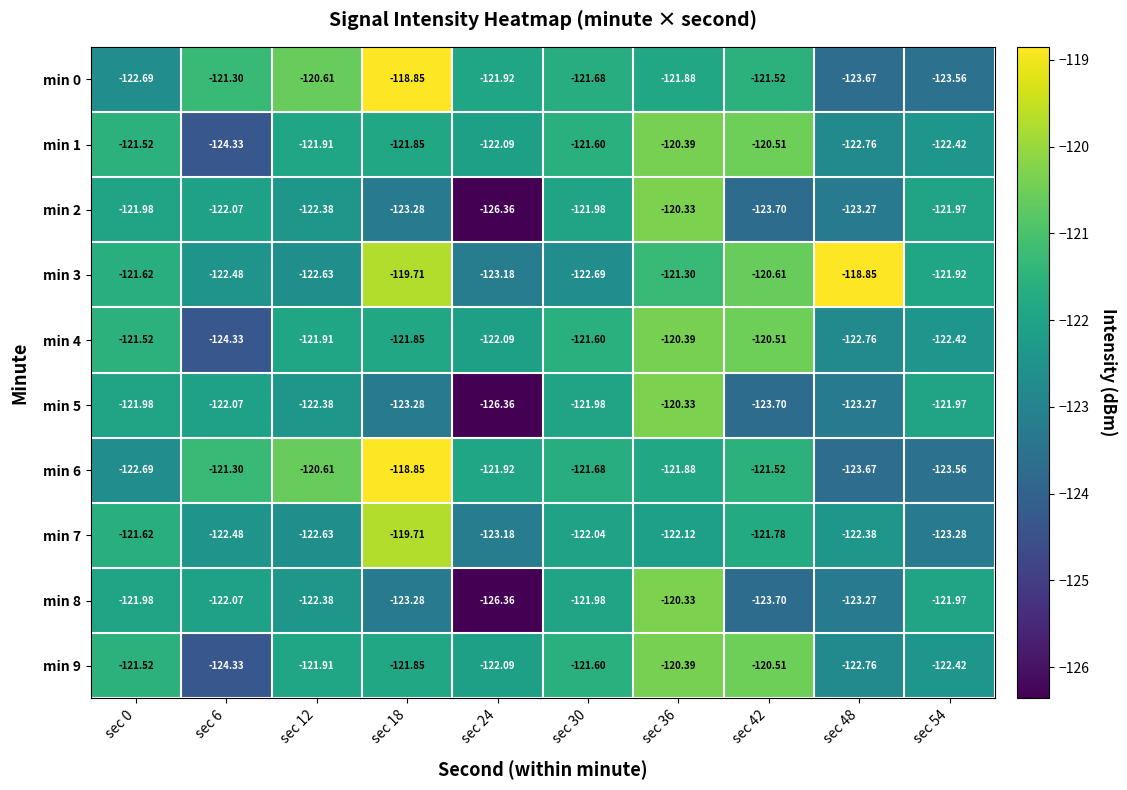

Is the value of min 0 at sec 42 greater than the value of min 8 at sec 36?

No